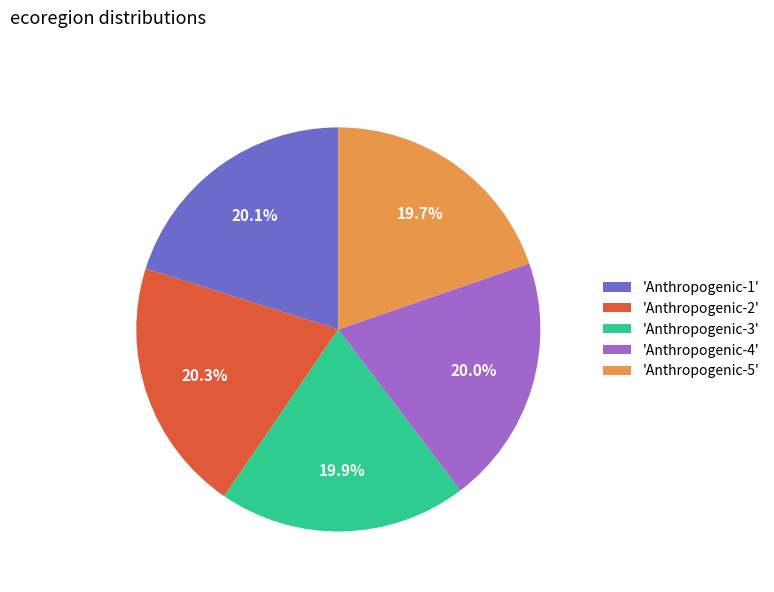

How many slices are in this pie chart?

5